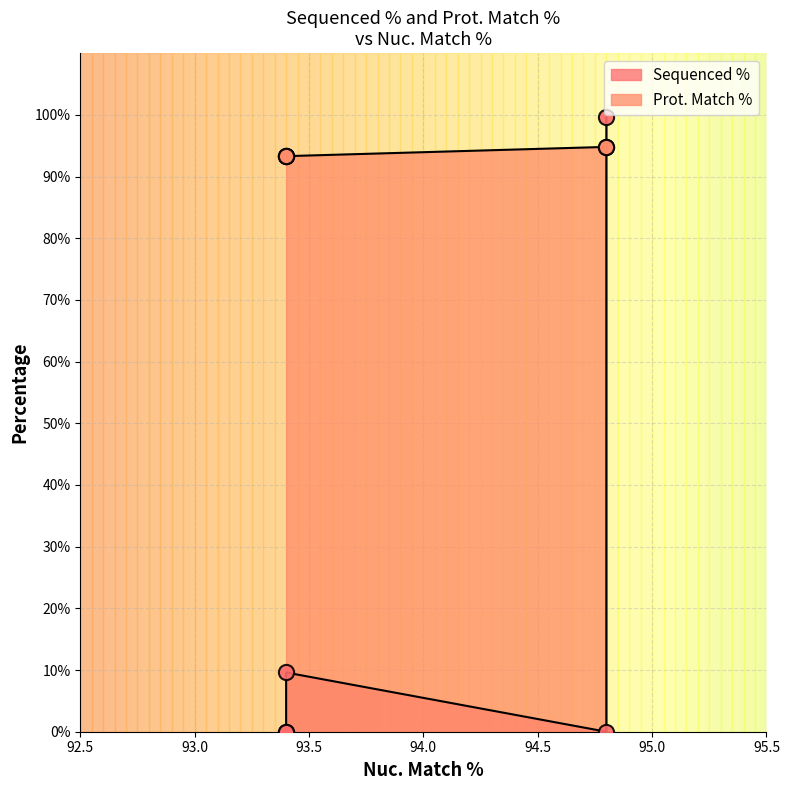

What are all the series names shown in the legend?

Sequenced %, Prot. Match %